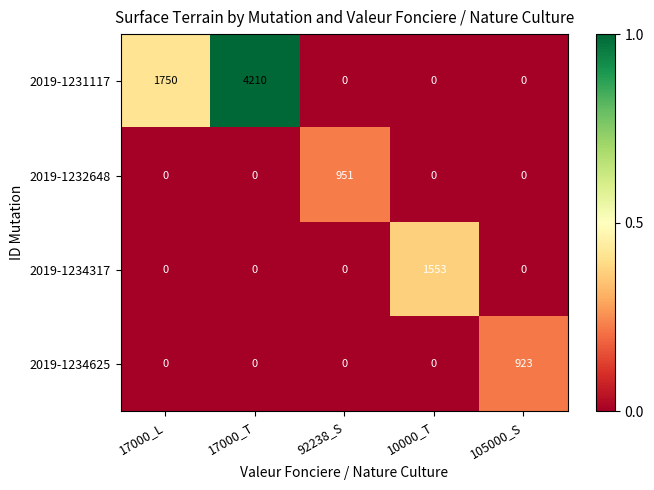

Which series has the widest spread of values?

2019-1231117